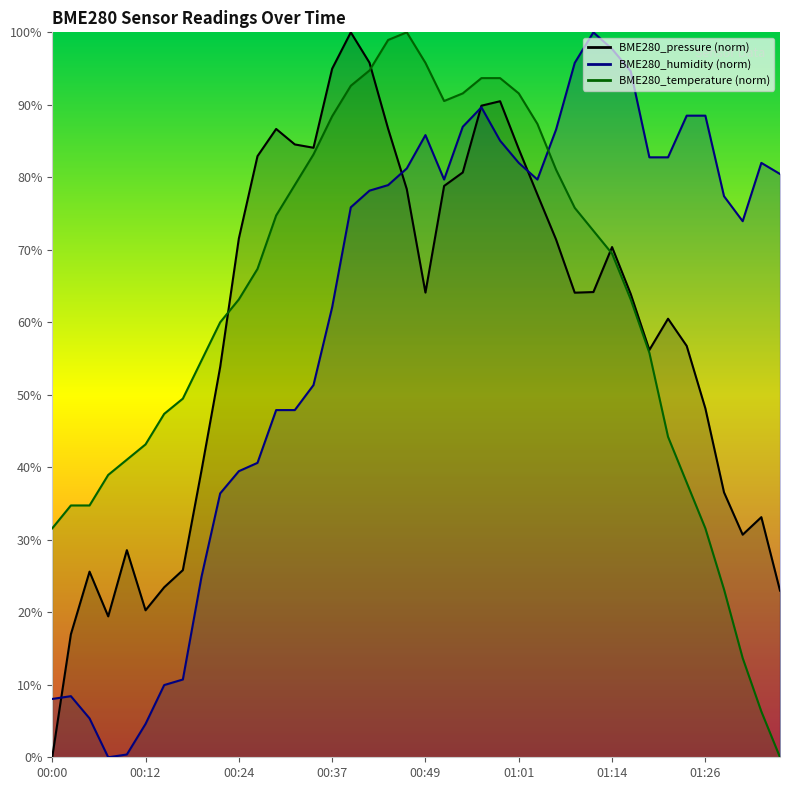

What value does the BME280_temperature series have at 01:24?

37.9